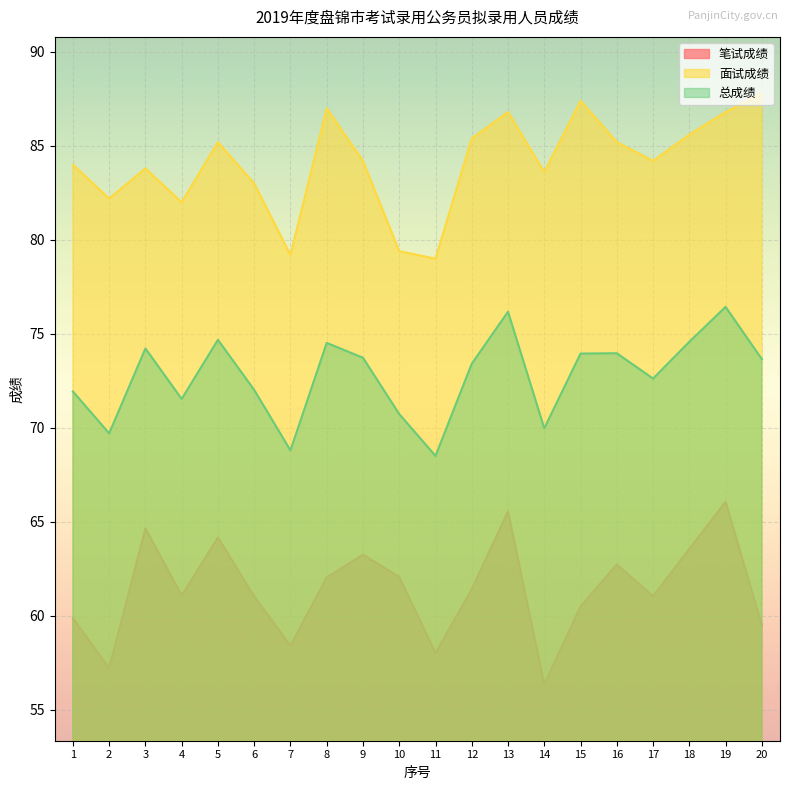

Which label corresponds to the smallest value in the chart?

14